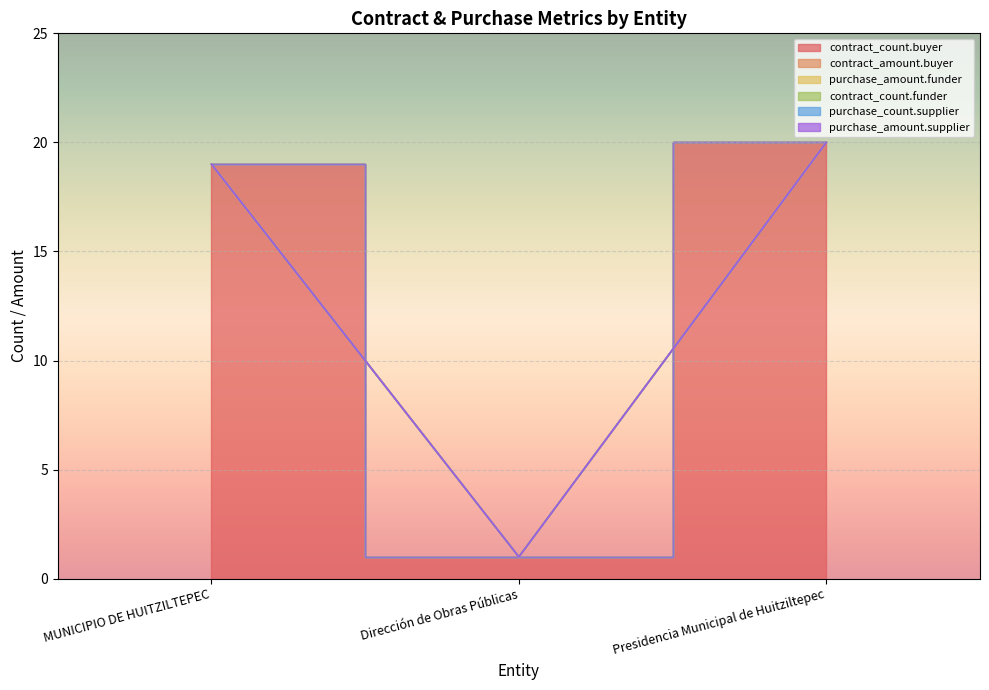

Which series has the widest spread of values?

contract_count.buyer